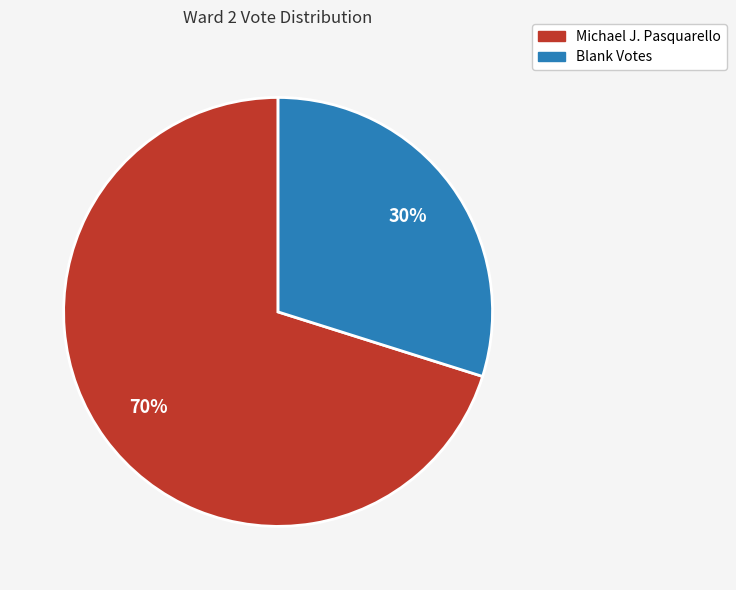

Which slice is the largest?

Michael J. Pasquarello